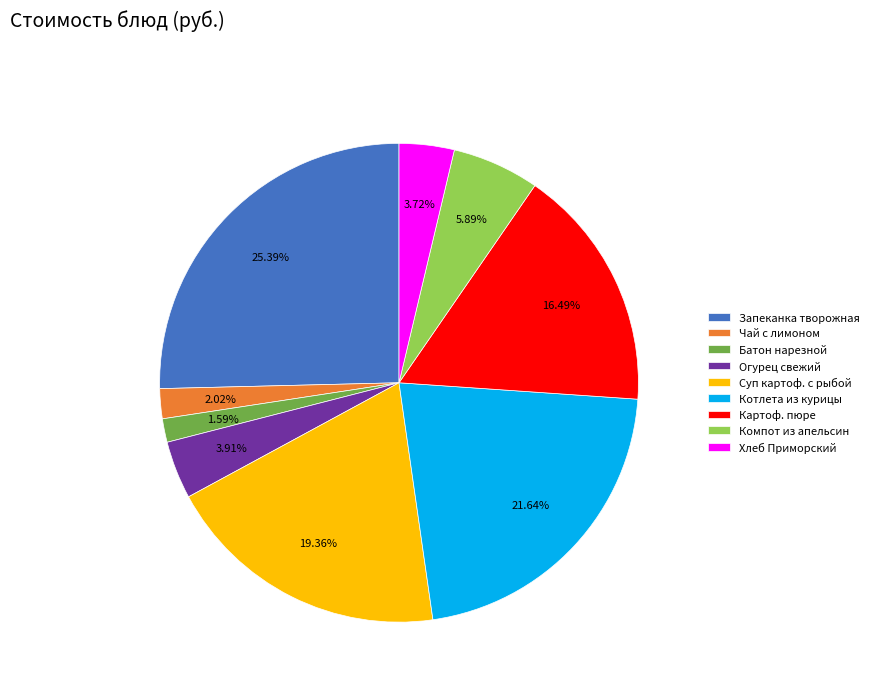

Is there a majority slice in this chart?

No